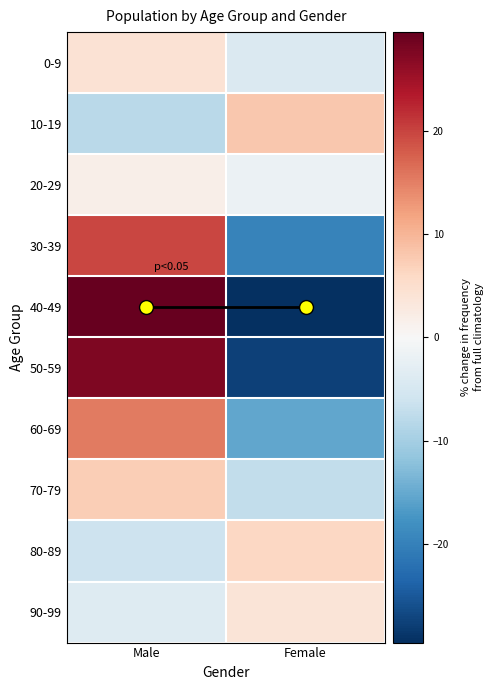

How many categories are shown in the chart?

2